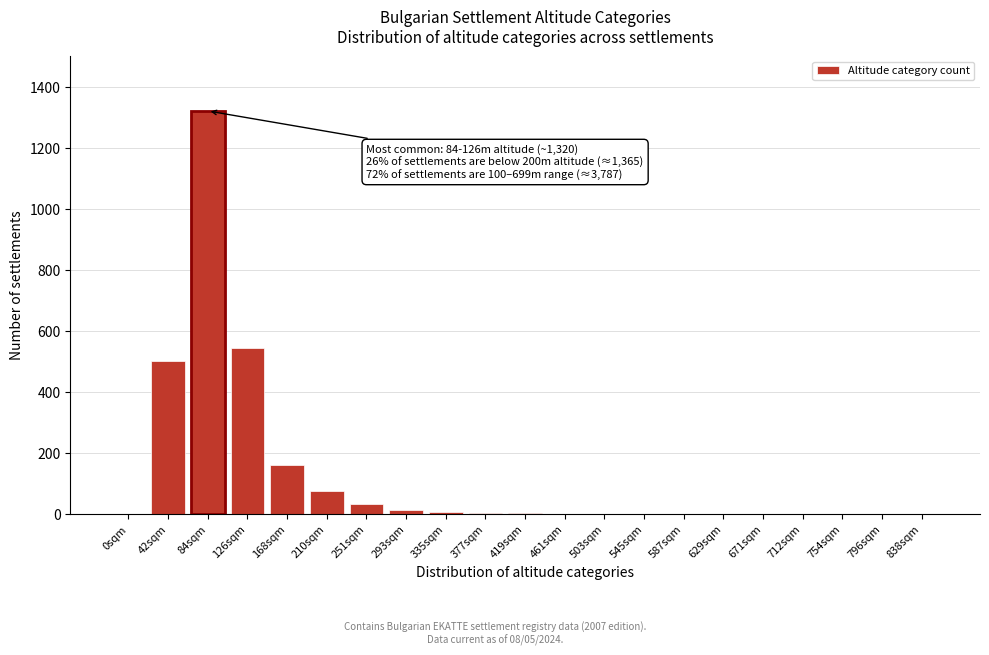

At which label is the value closest to 660?

126sqm